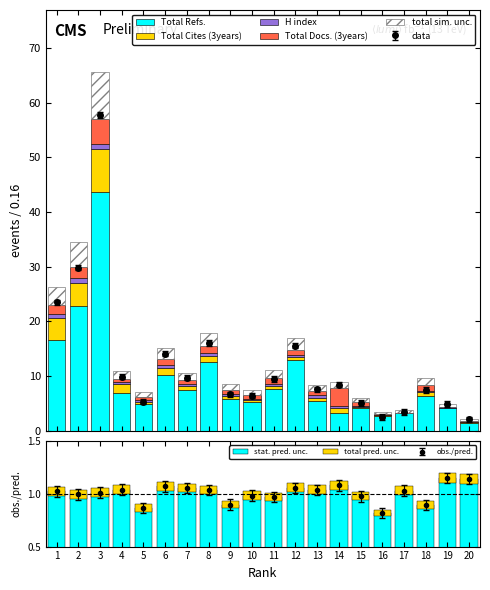

Between 16 and 9, which is larger?

9